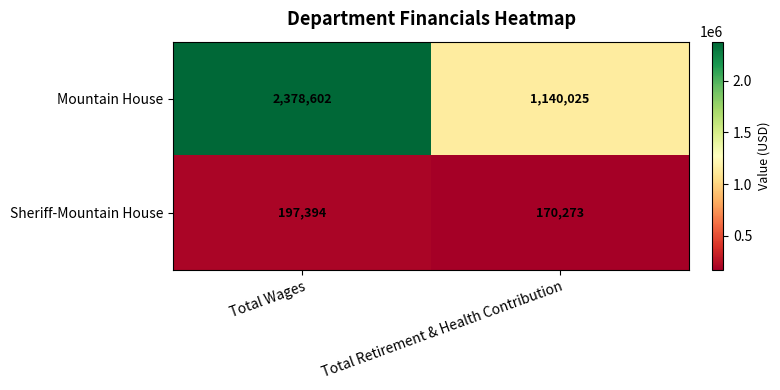

What is the spread (max minus min) of values at Total Wages?

2181208